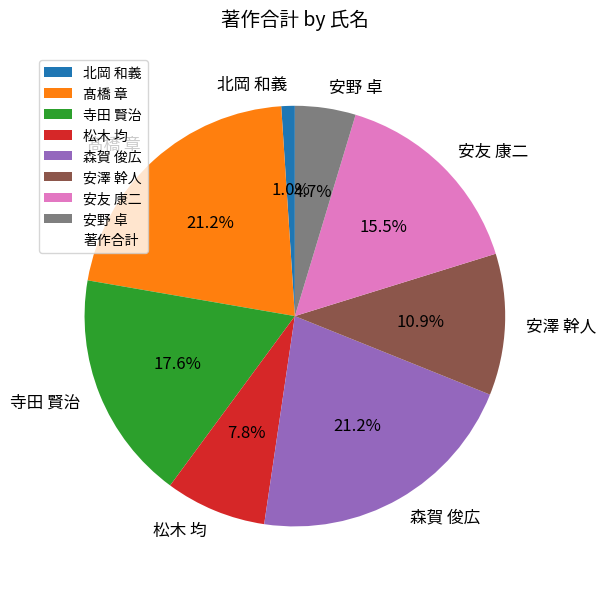

Combined, do 安澤 幹人 and 髙橋 章 account for over 50%?

No